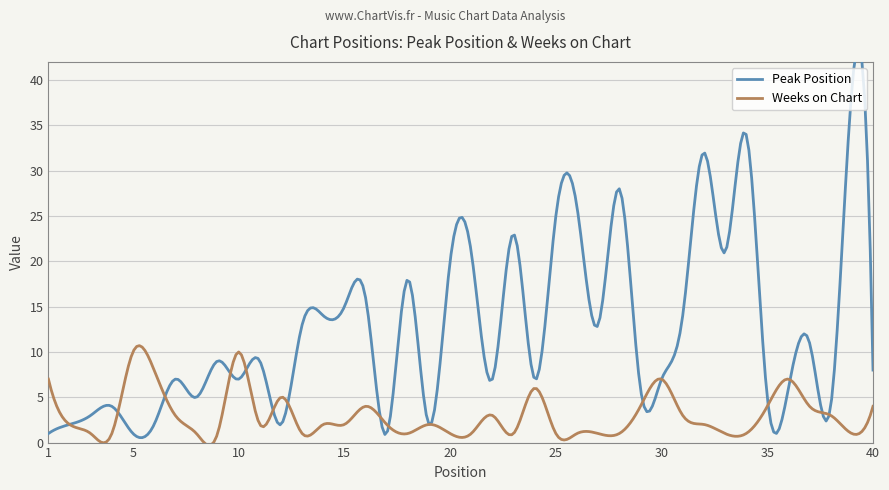

After their last crossing, which series has the higher values: Peak Position or Weeks on Chart?

Peak Position